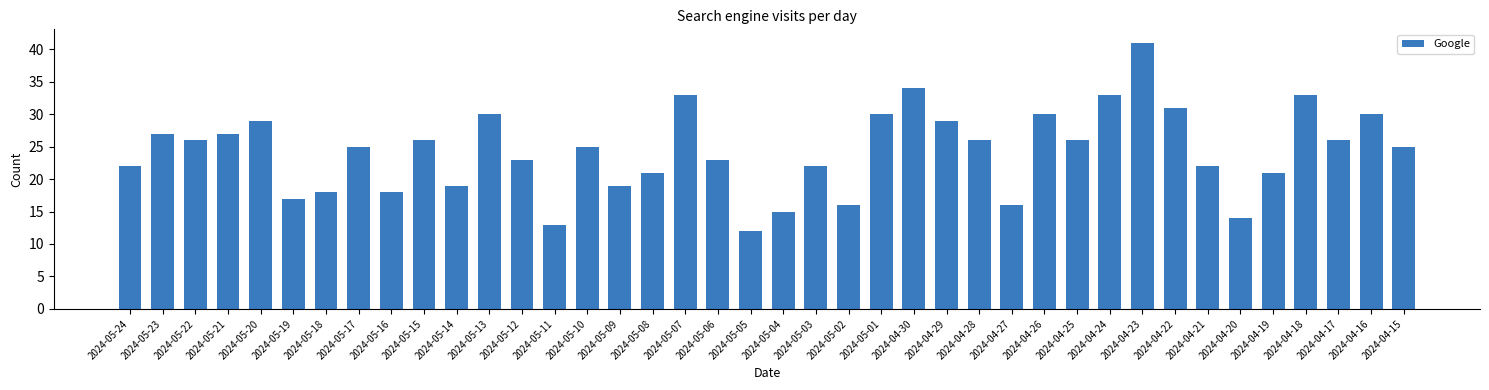

How many categories are shown in the chart?

40